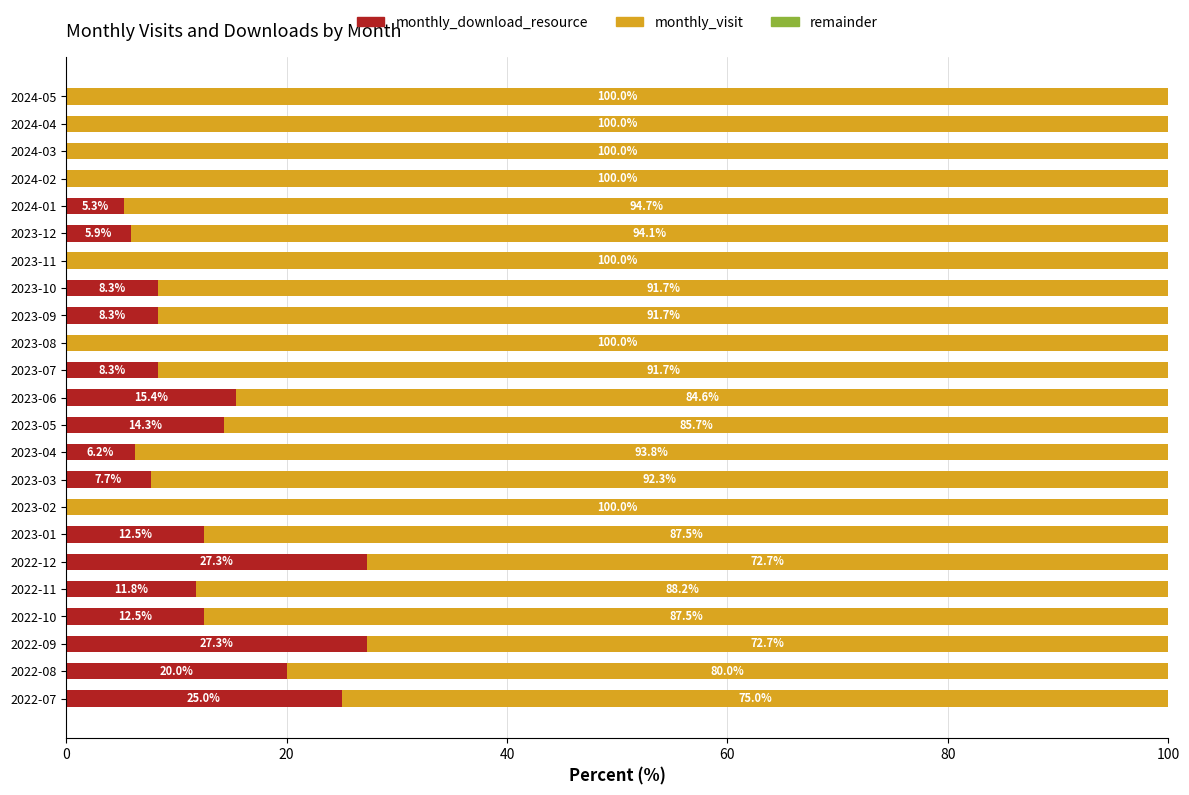

What is the sum of the monthly_download_resource values at 2022-08 and 2024-01?

25.3